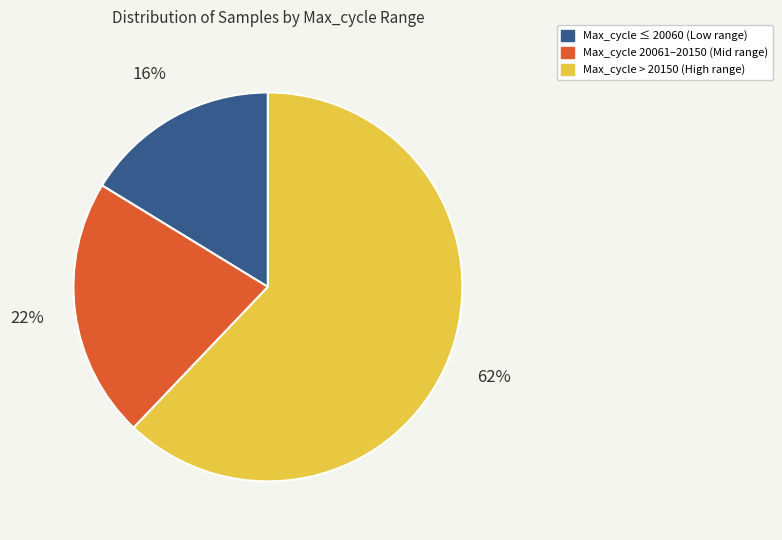

To the nearest percent, what is the difference between the largest and smallest slice percentages?

46%